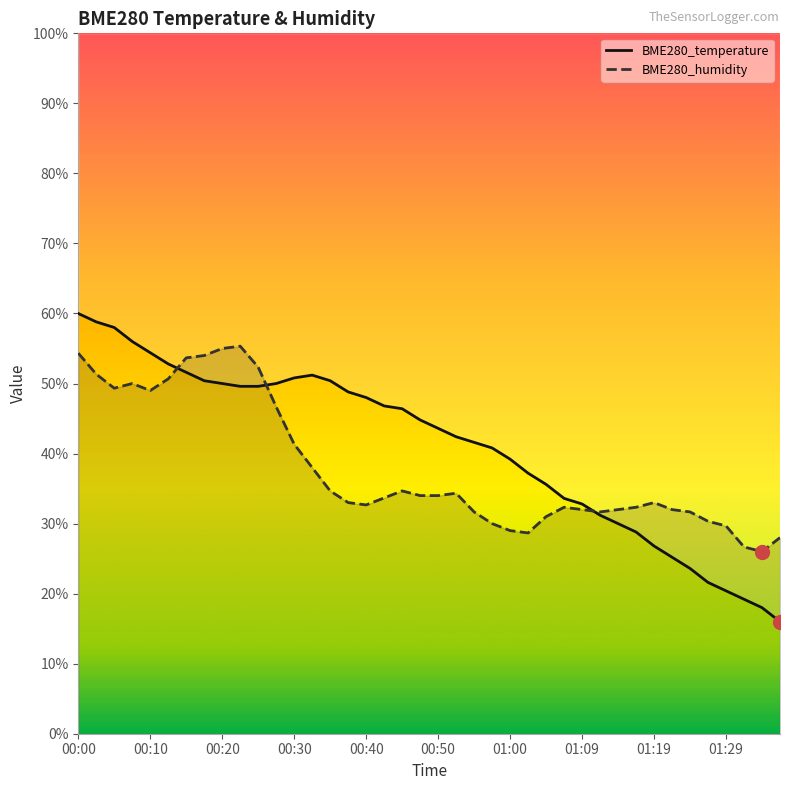

Count the number of categories in the chart.

40